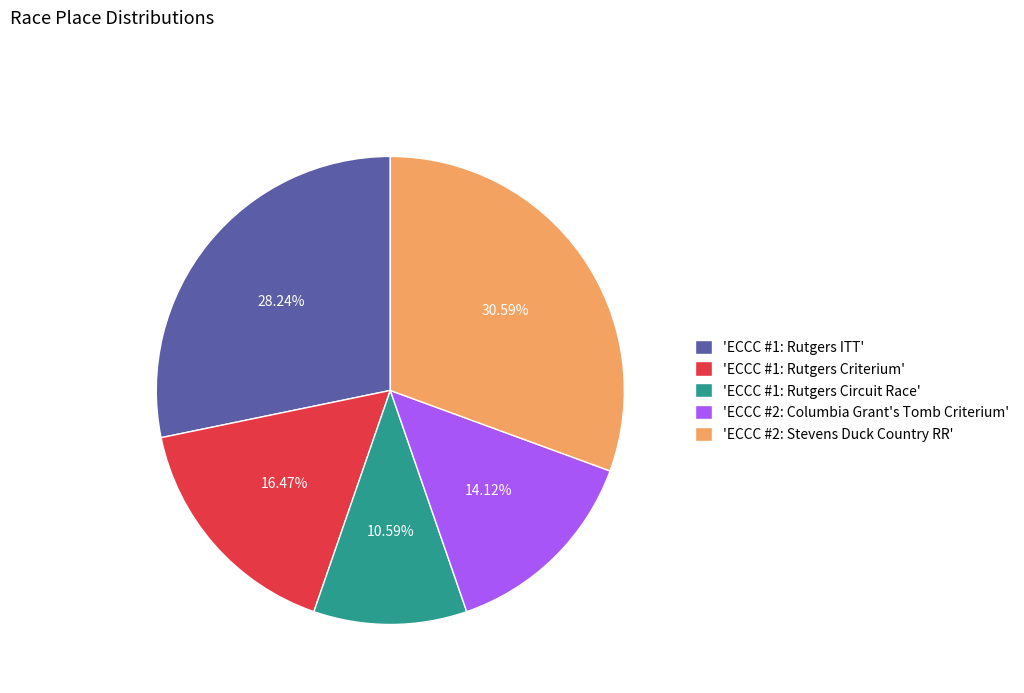

Rank the categories by value from highest to lowest.

'ECCC #2: Stevens Duck Country RR', 'ECCC #1: Rutgers ITT', 'ECCC #1: Rutgers Criterium', 'ECCC #2: Columbia Grant's Tomb Criterium', 'ECCC #1: Rutgers Circuit Race'